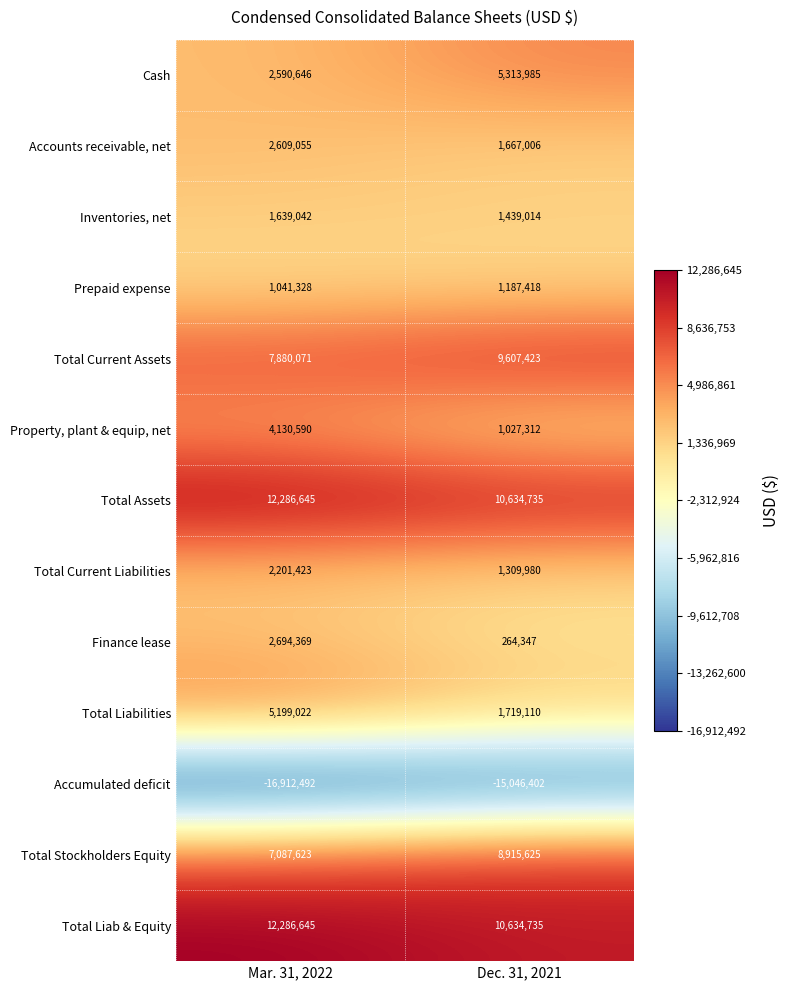

Which series has the widest spread of values?

Total Liabilities